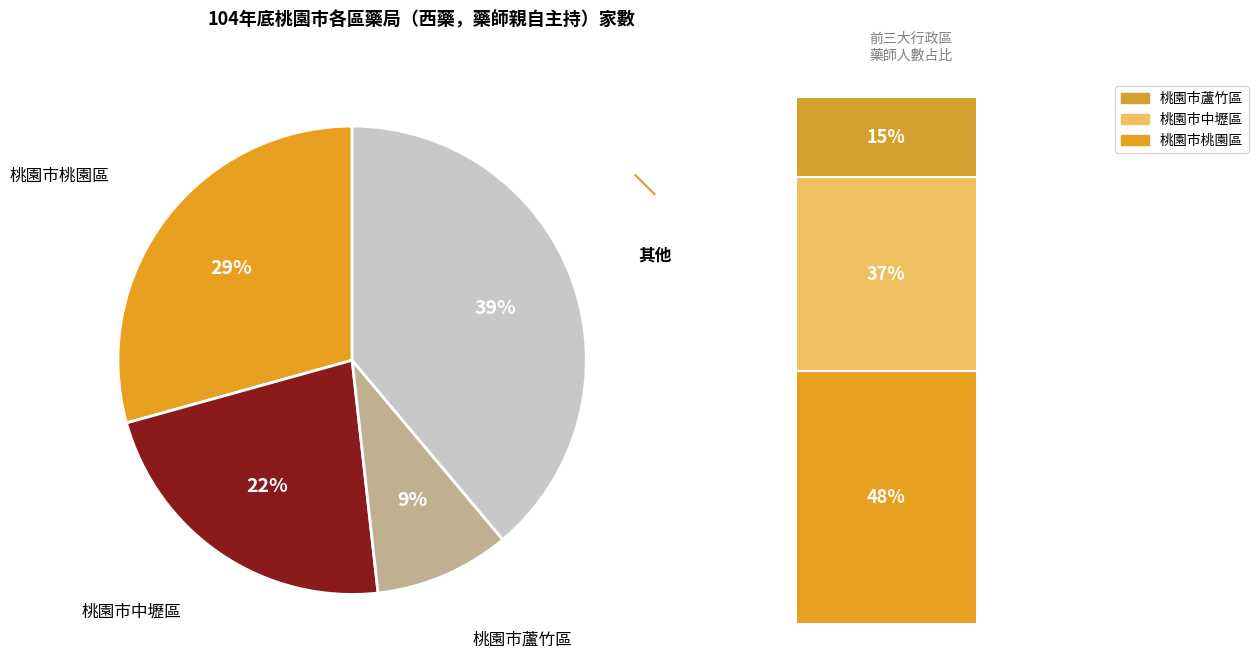

Does any single category account for the majority?

No